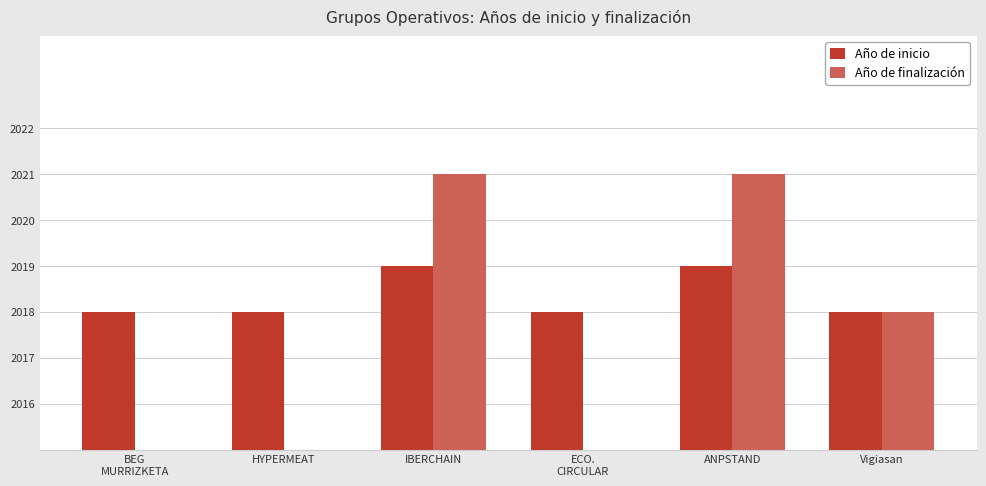

At which label is Año de inicio closest to 2018?

BEG
MURRIZKETA